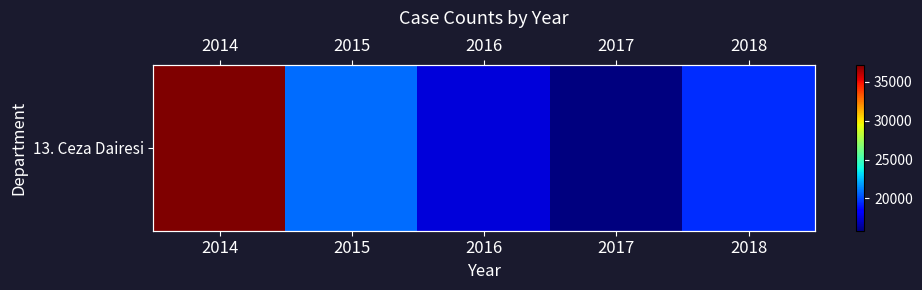

At which label is the value closest to 26530?

2015